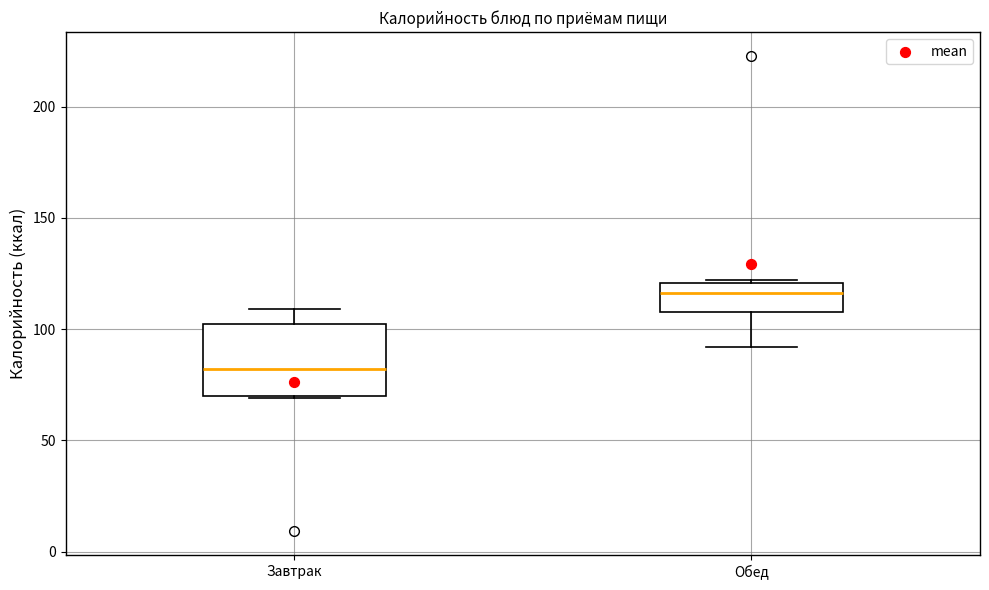

Reading left to right, read every box against the y-axis: the position of its median line, the range the box covers, and the ends of its whiskers. The values are not printed on the chart, so give them approximately, as read against the axis.

Завтрак: median 80, box 70 to 100, whiskers 70 to 110
Обед: median 115, box 110 to 120, whiskers 90 to 120